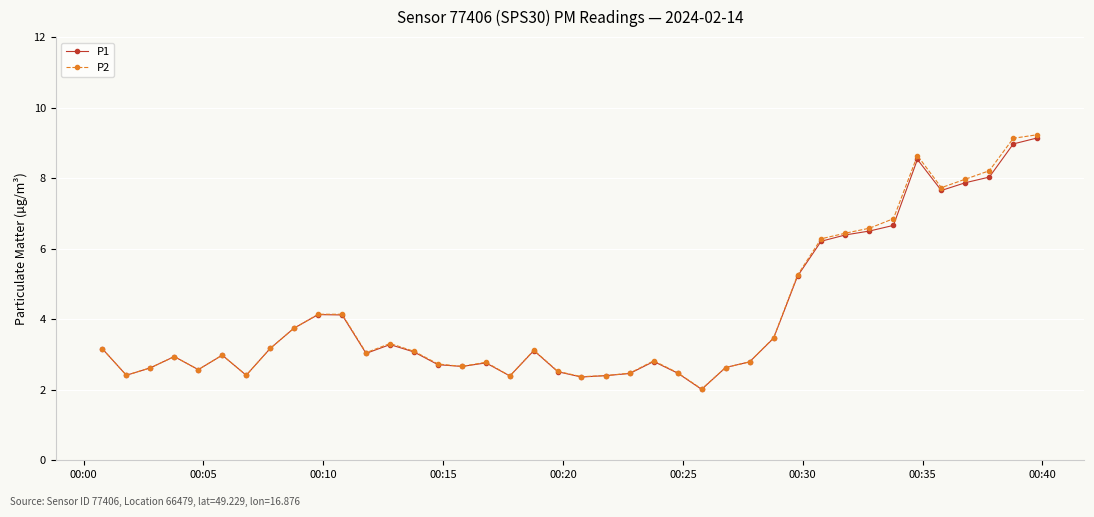

Count the number of data series in this chart.

2